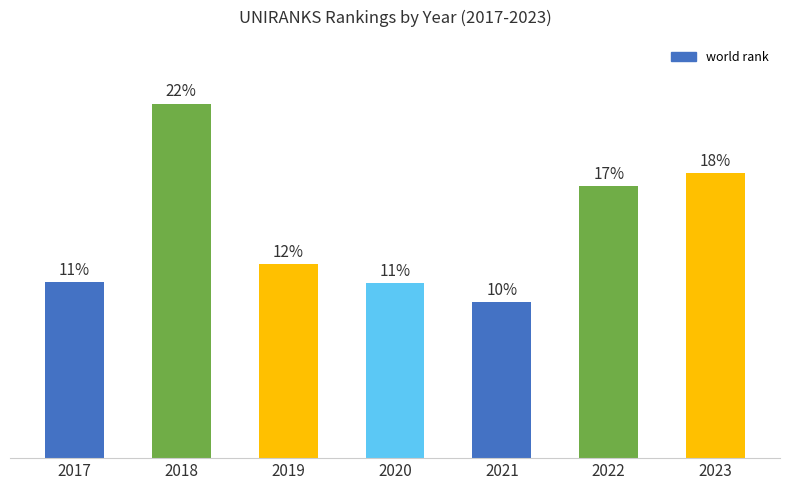

Does the chart contain any negative values?

No